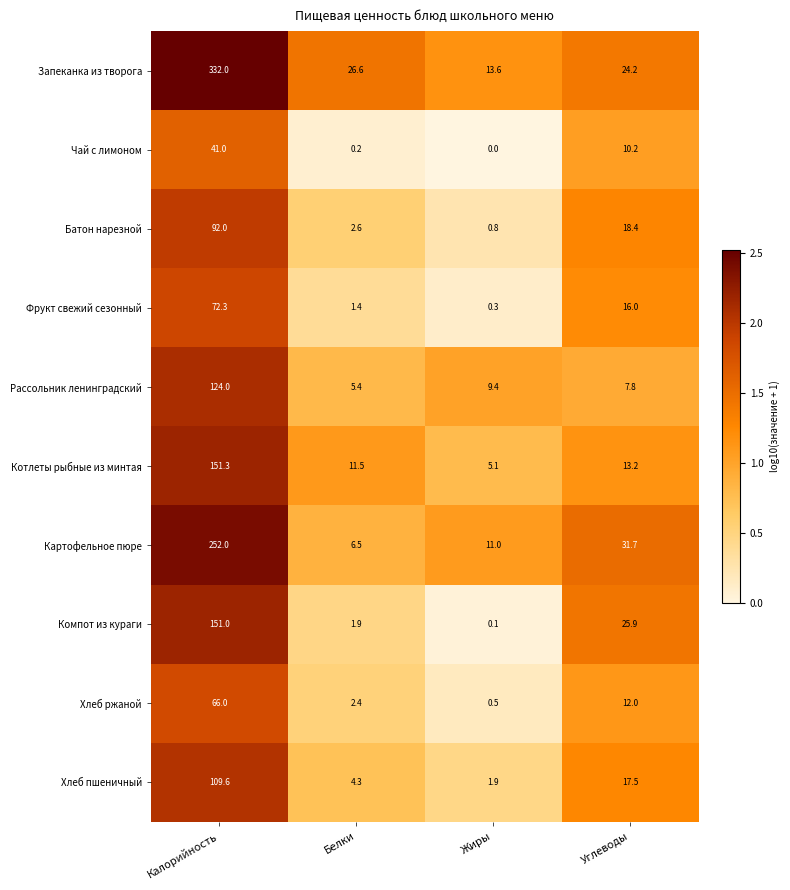

At how many categories does at least one series exceed 1?

4